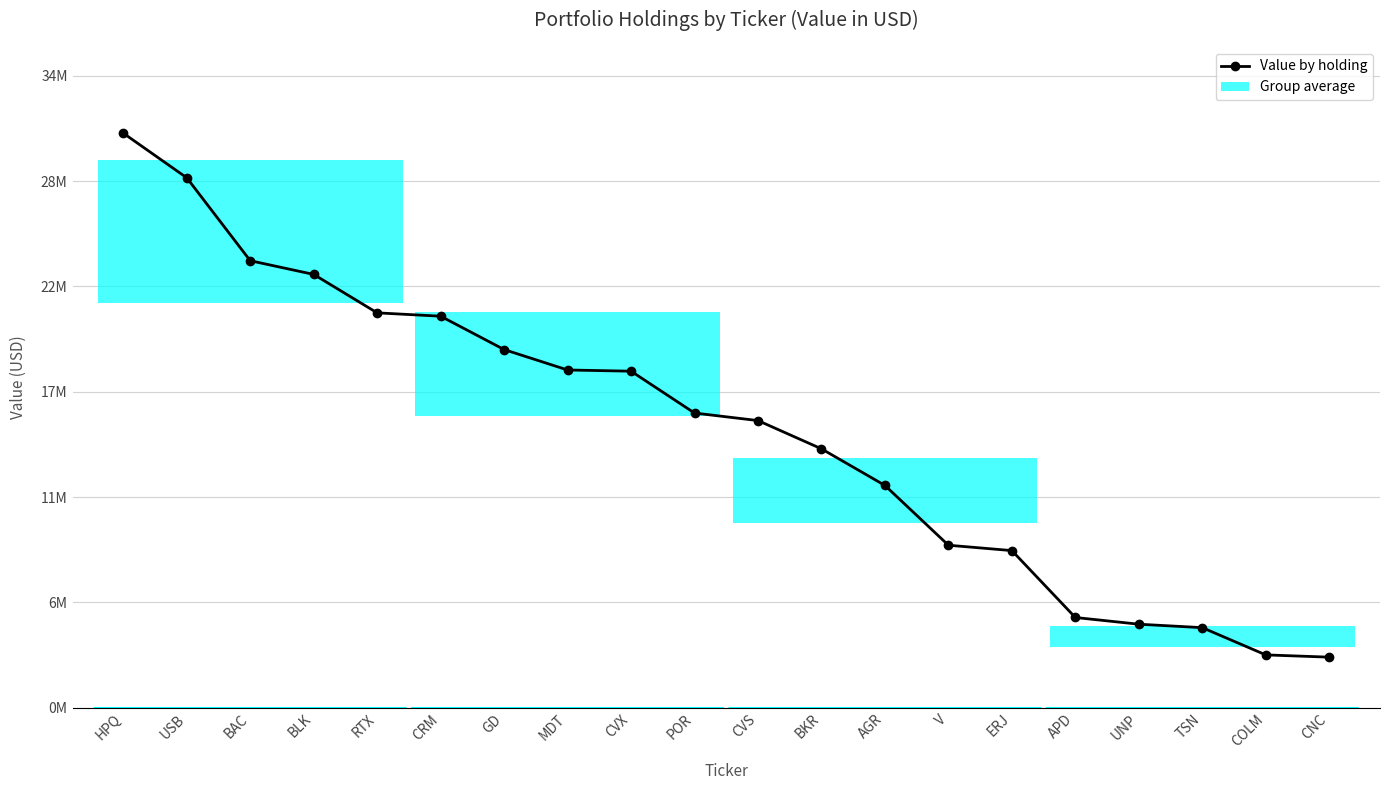

Reading left to right, transcribe all the data shown in this chart.

30476000	28109000	23710000	22983000	20944000	20766000	18996000	17913000	17849000	15629000	15229000	13731000	11788000	8617000	8332000	4783000	4427000	4244000	2799000	2679000